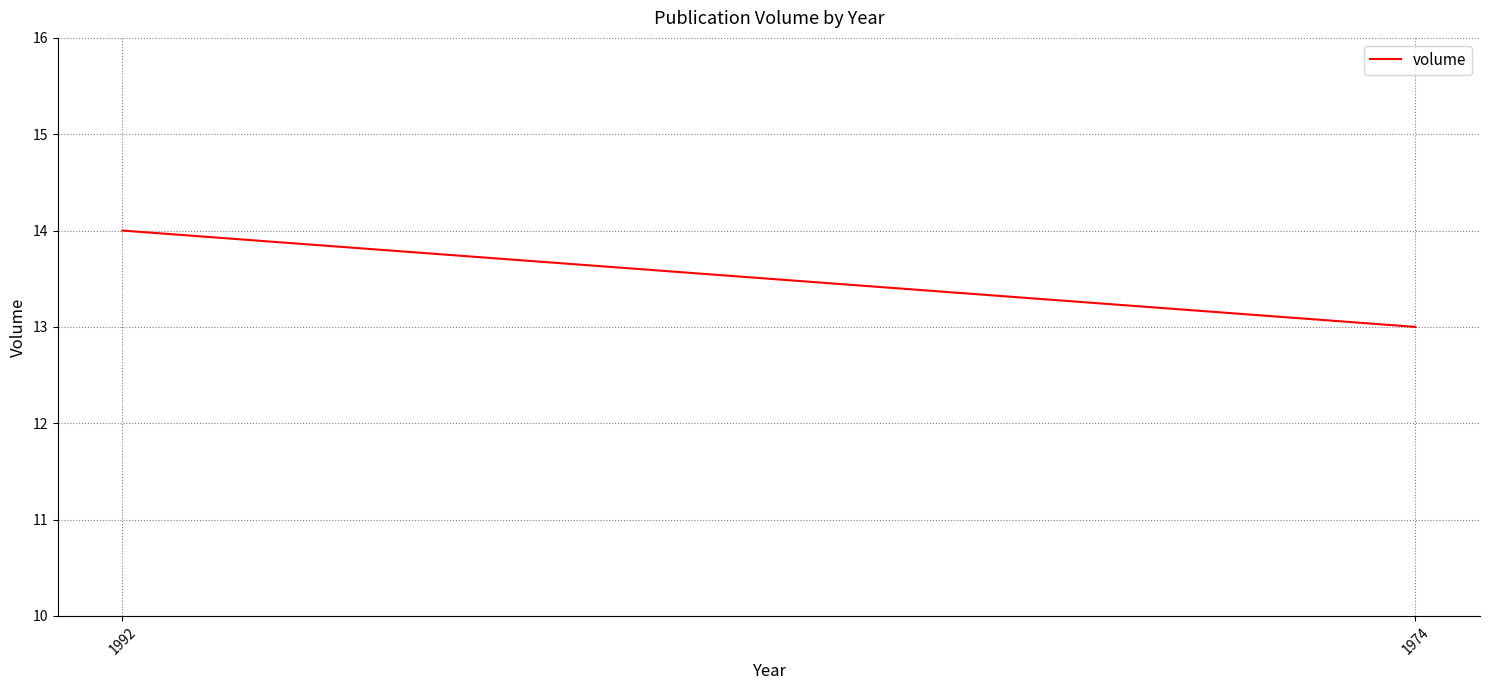

The chart shows a value of 21 at 1992. True or false?

False